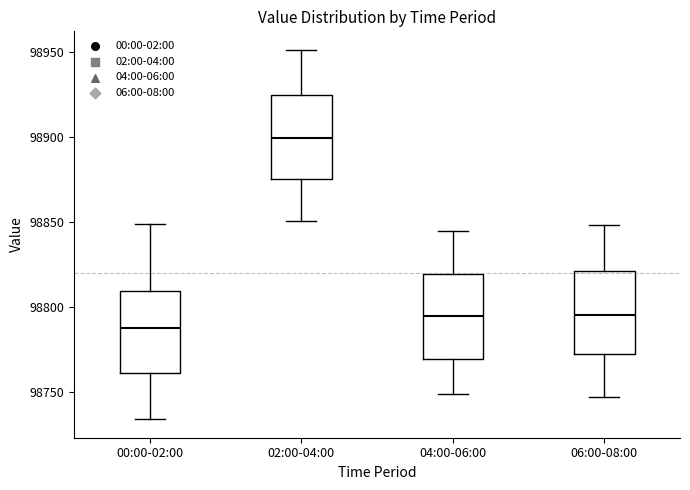

Reading left to right, transcribe this box plot: for each box, give where its median line is, the range the box spans, and where its two whiskers end, as read against the y-axis. The values are not printed on the chart, so give them approximately, as read against the axis.

00:00-02:00: median 98790, box 98760 to 98810, whiskers 98735 to 98850
02:00-04:00: median 98900, box 98875 to 98925, whiskers 98850 to 98950
04:00-06:00: median 98795, box 98770 to 98820, whiskers 98750 to 98845
06:00-08:00: median 98795, box 98770 to 98820, whiskers 98745 to 98850